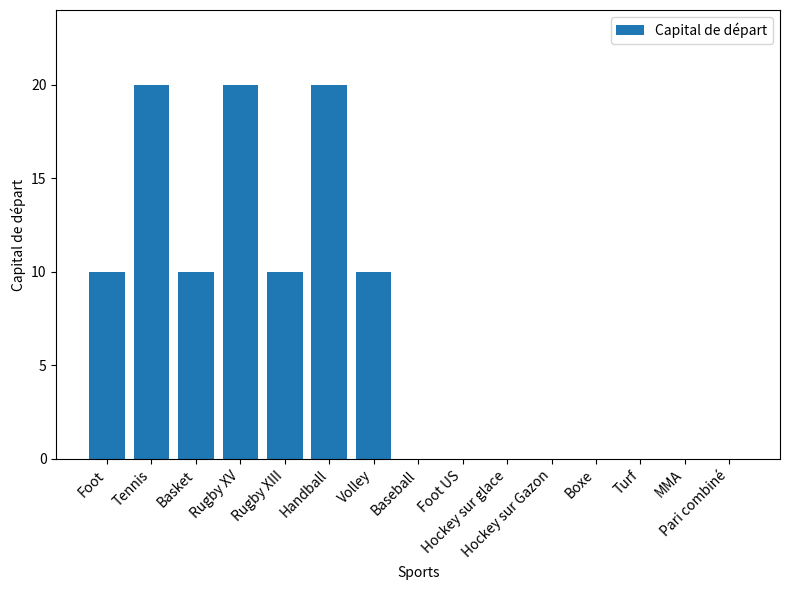

What is the sum of all values?

100